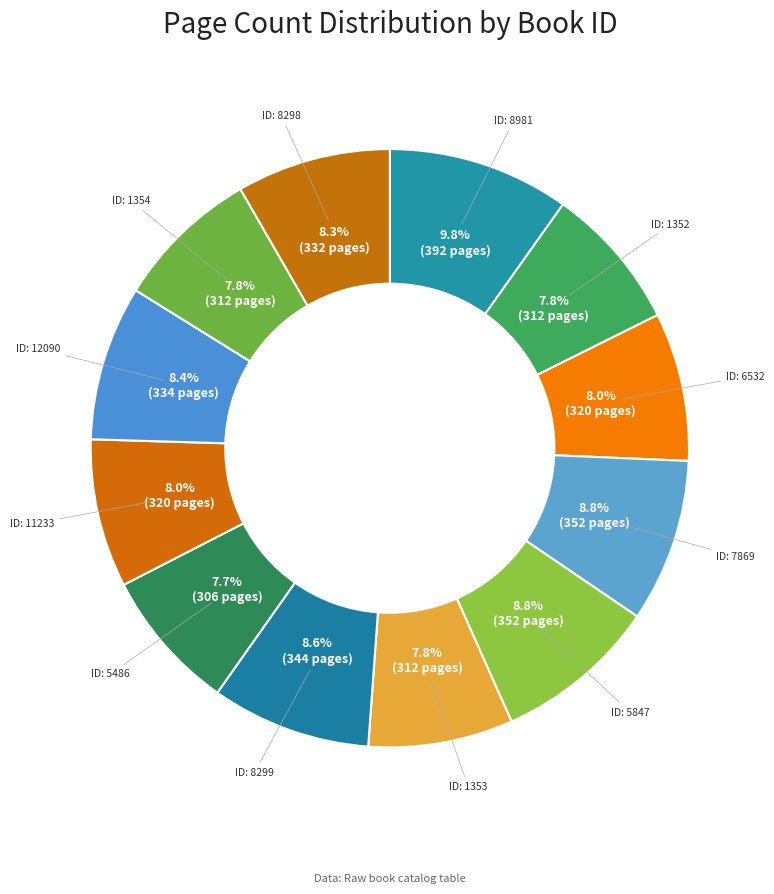

To the nearest percent, what is the difference between the largest and smallest slice percentages?

2%